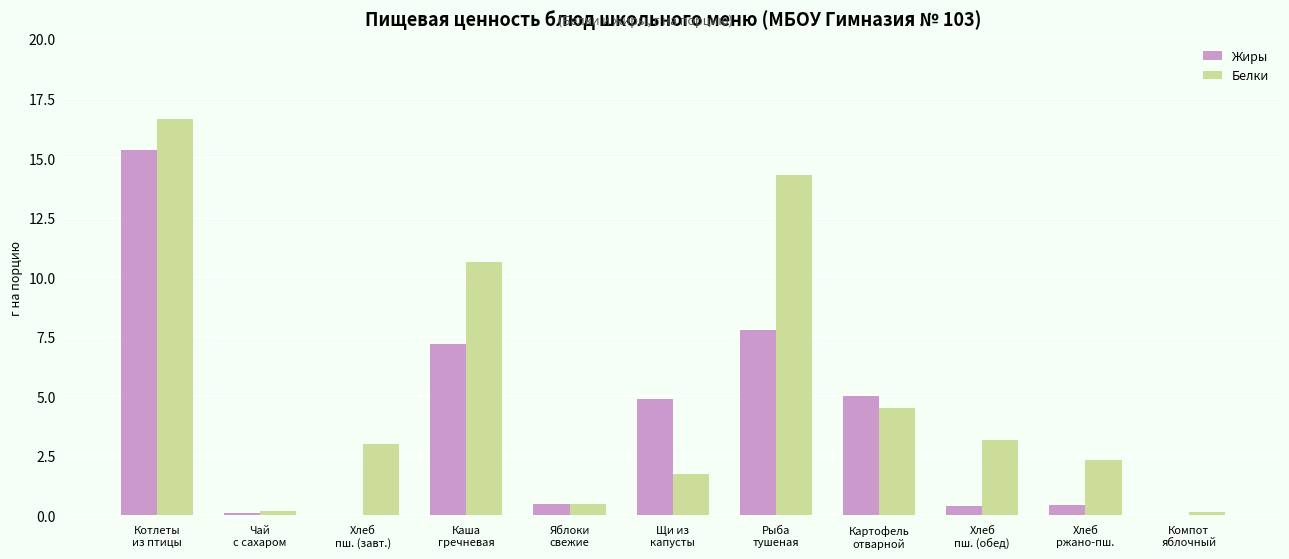

Where is Жиры nearest to the value 7?

Каша
гречневая